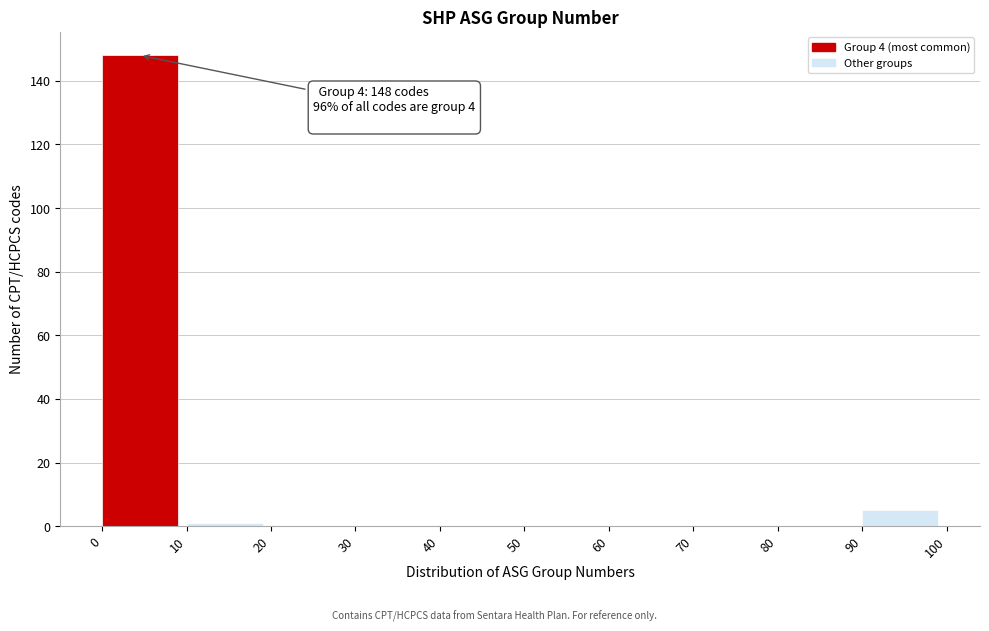

Which range on the x-axis has the tallest bar?

0 to 10